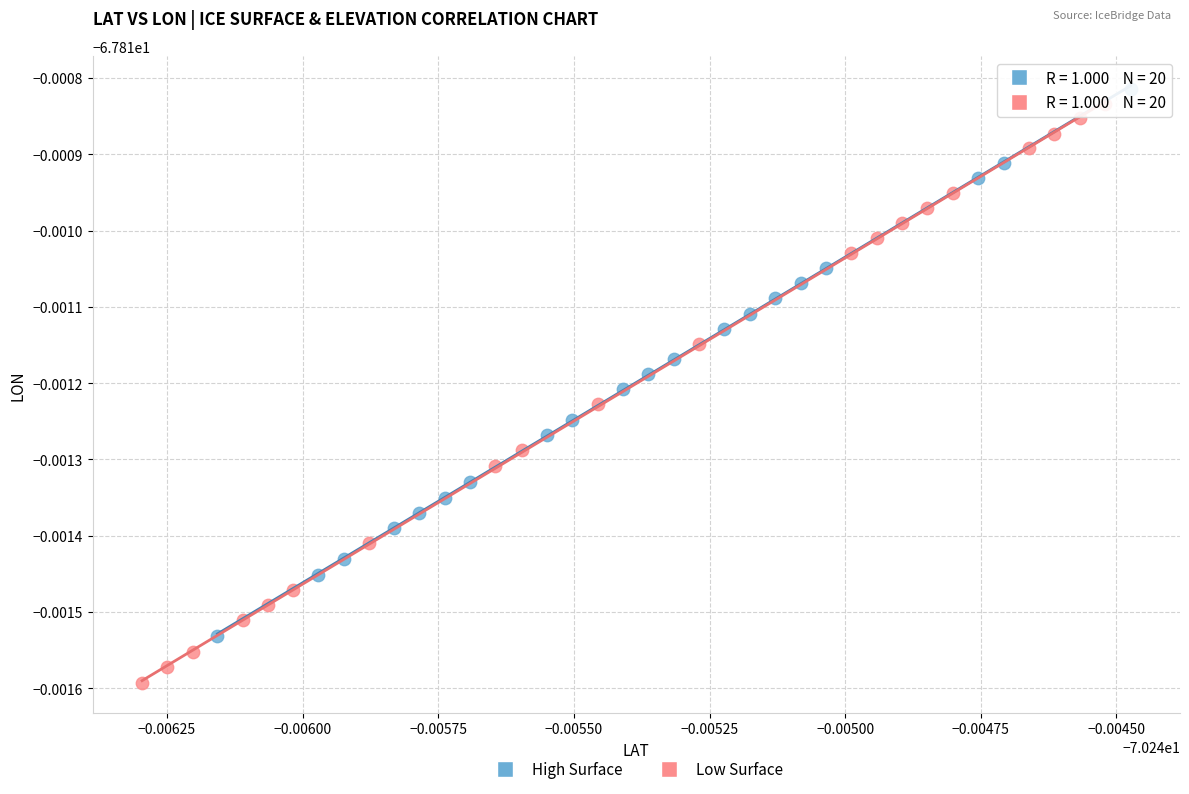

What are all the series names shown in the legend?

High Surface, Low Surface